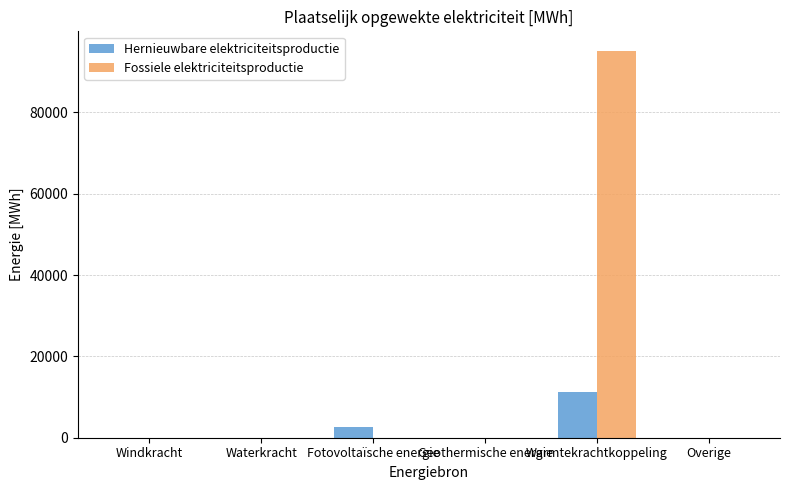

At which category does the chart reach its peak across all series?

Warmtekrachtkoppeling